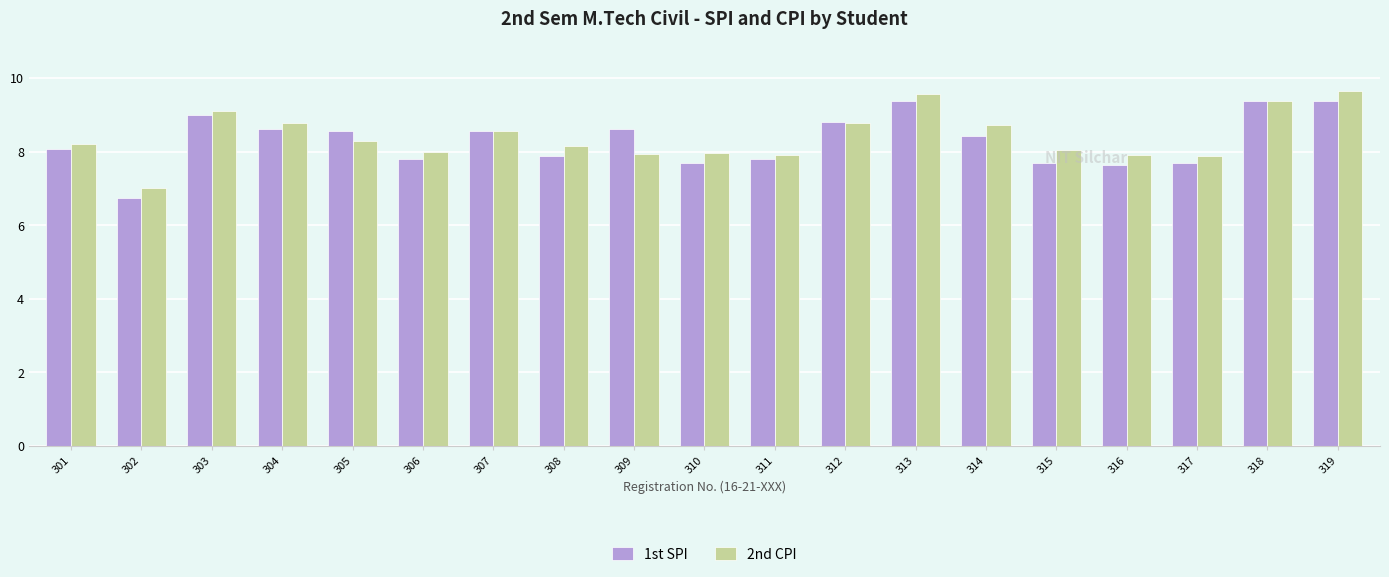

What is the difference between the 2nd CPI values at 301 and 304?

0.6